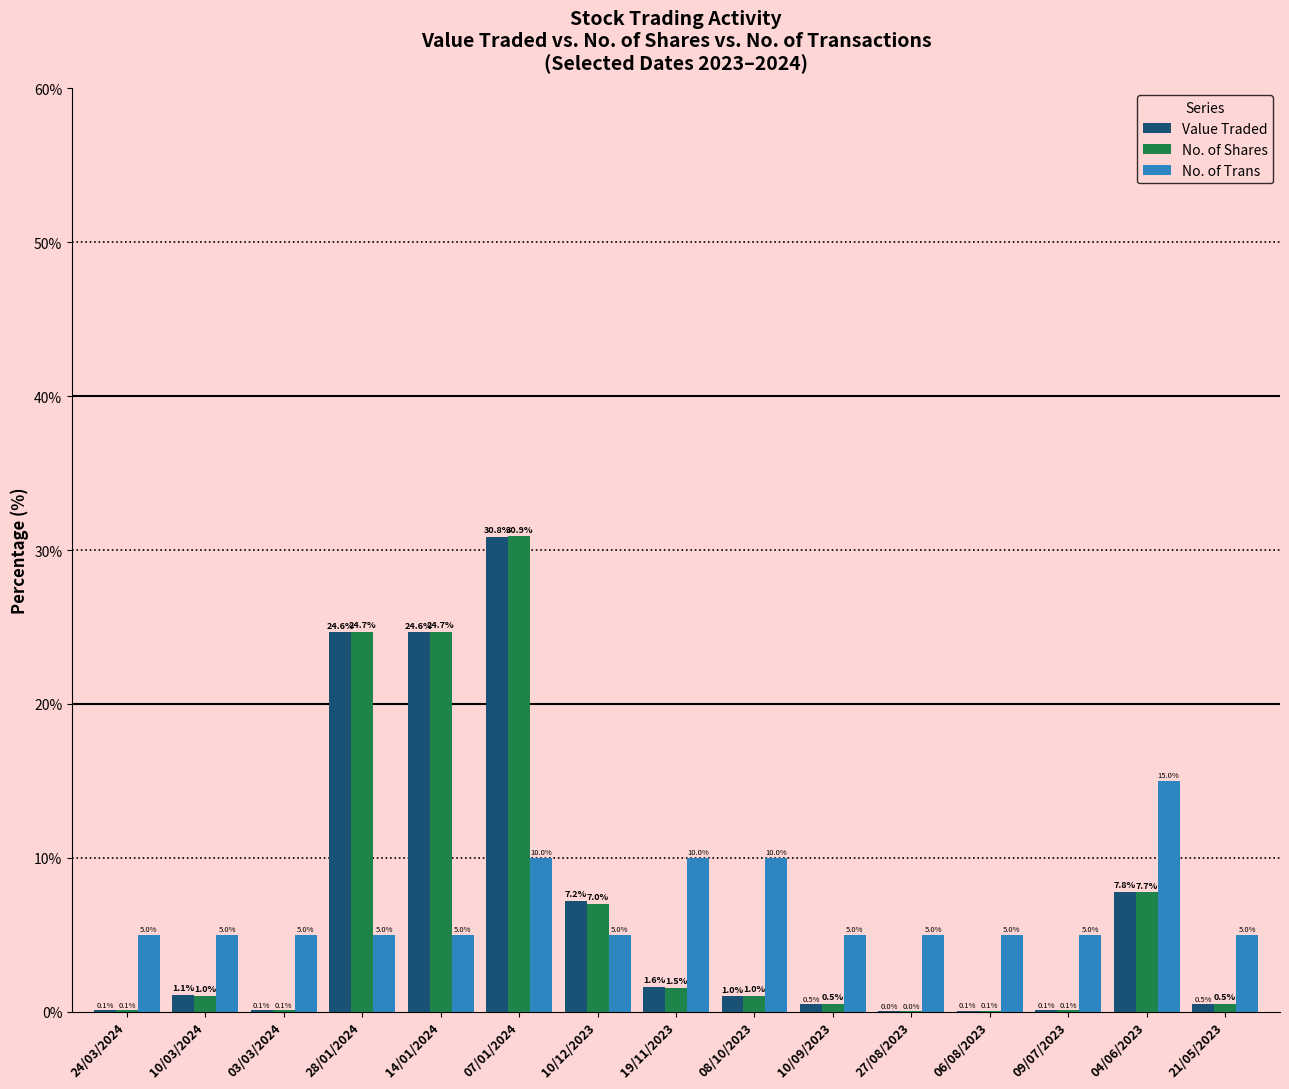

At which category is the sum across all series the highest?

07/01/2024